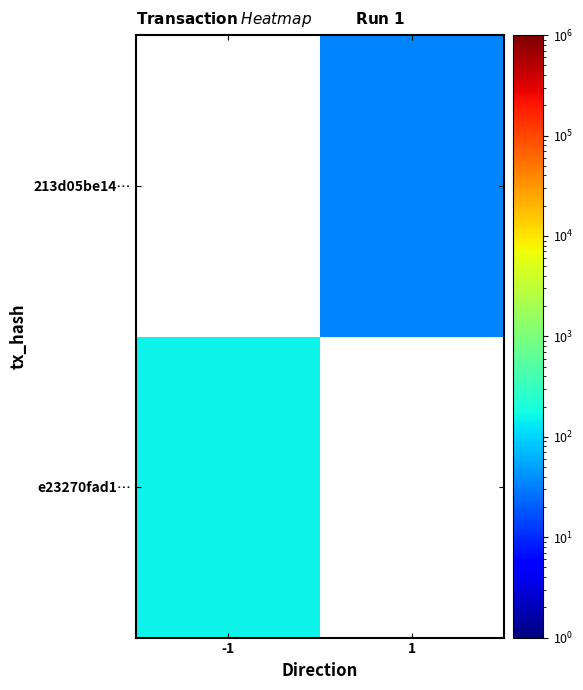

Rank the categories by 213d05be14… value from lowest to highest.

-1, 1